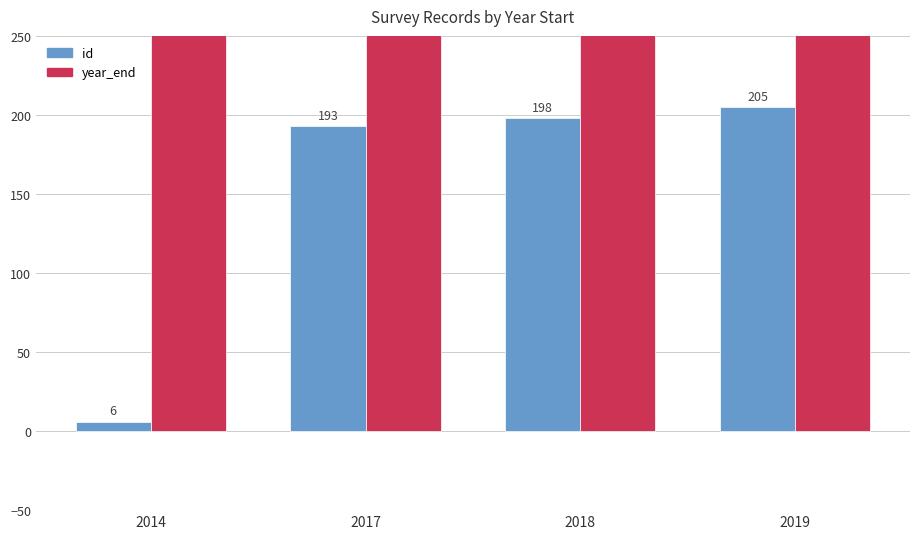

Reading right to left, transcribe all the data shown in this chart.

id: 2019=205	2018=198	2017=193	2014=6
year_end: 2019=2019	2018=2018	2017=2017	2014=2014